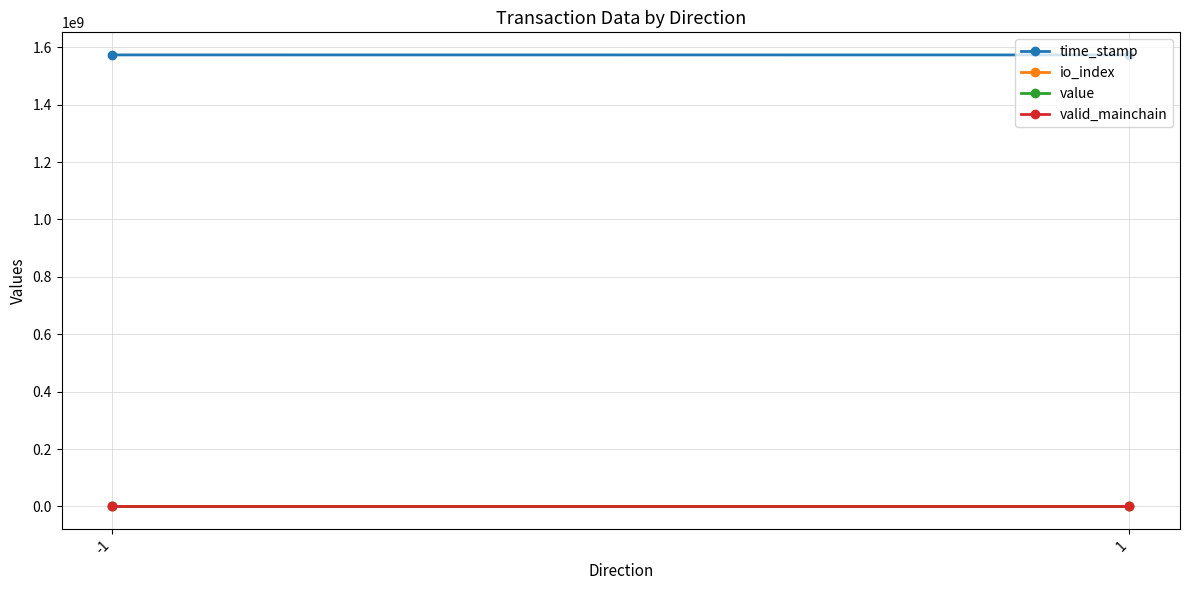

Which series changed the most between -1 and 1?

time_stamp